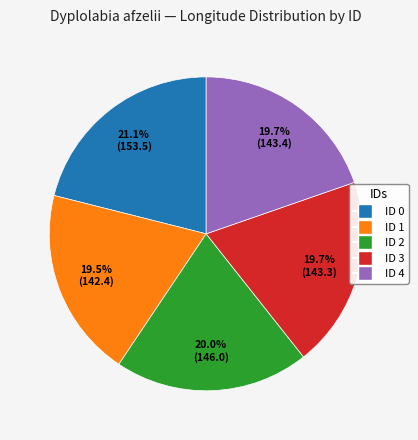

How many segments does this pie chart have?

5